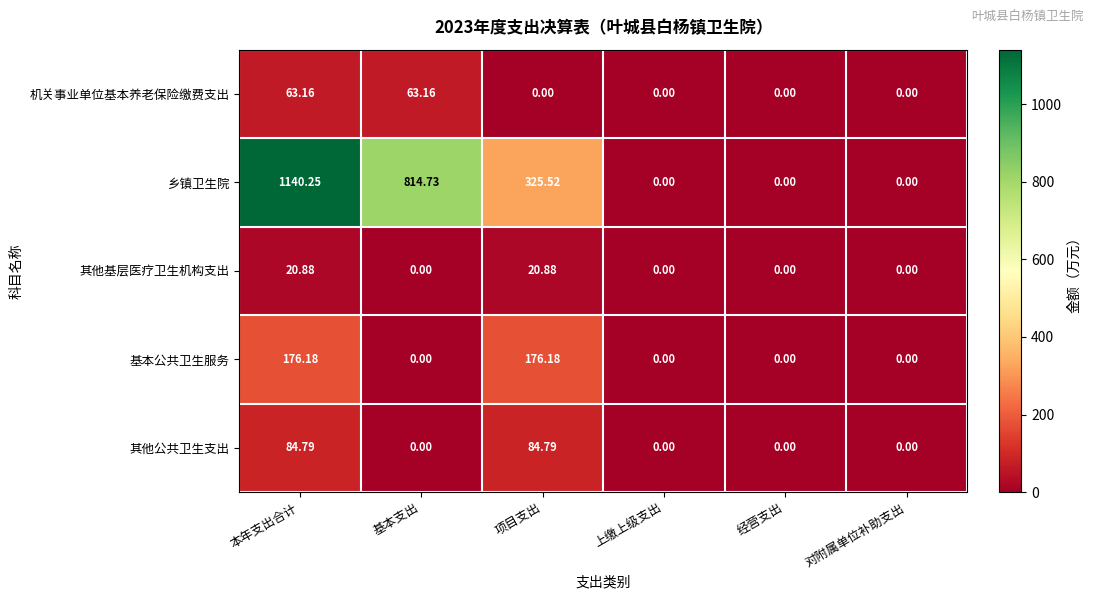

At which category does the chart reach its peak across all series?

本年支出合计